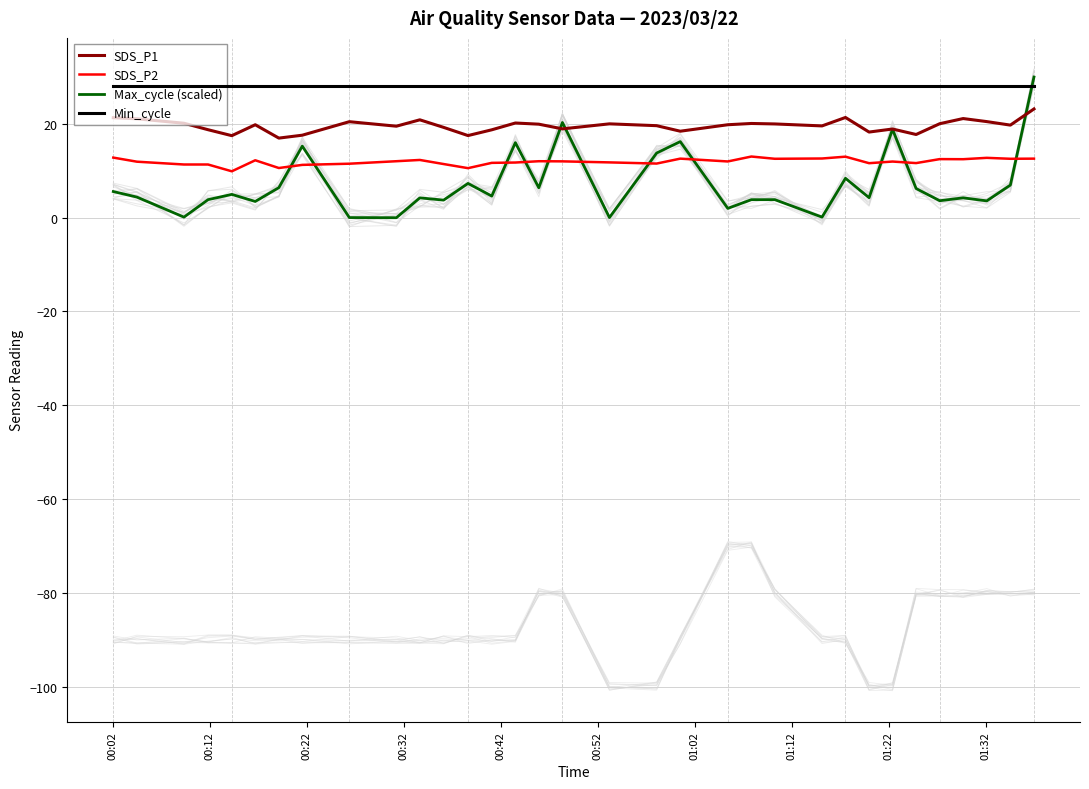

Rank the series by their average value, from highest to lowest.

Min_cycle, SDS_P1, SDS_P2, Max_cycle (scaled)